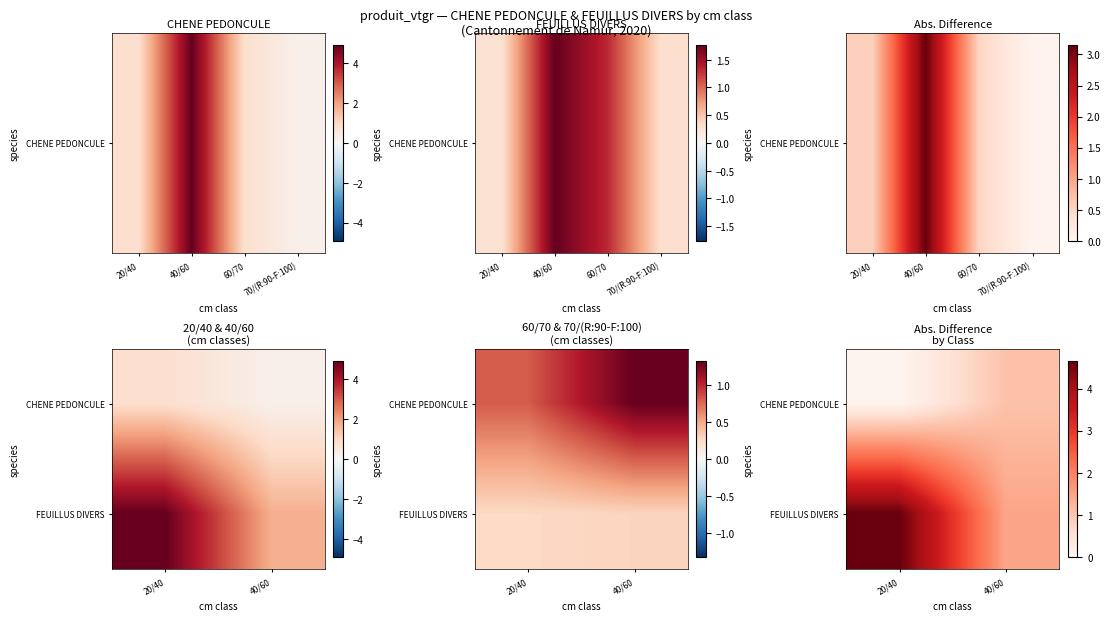

How many distinct data groups are displayed?

2